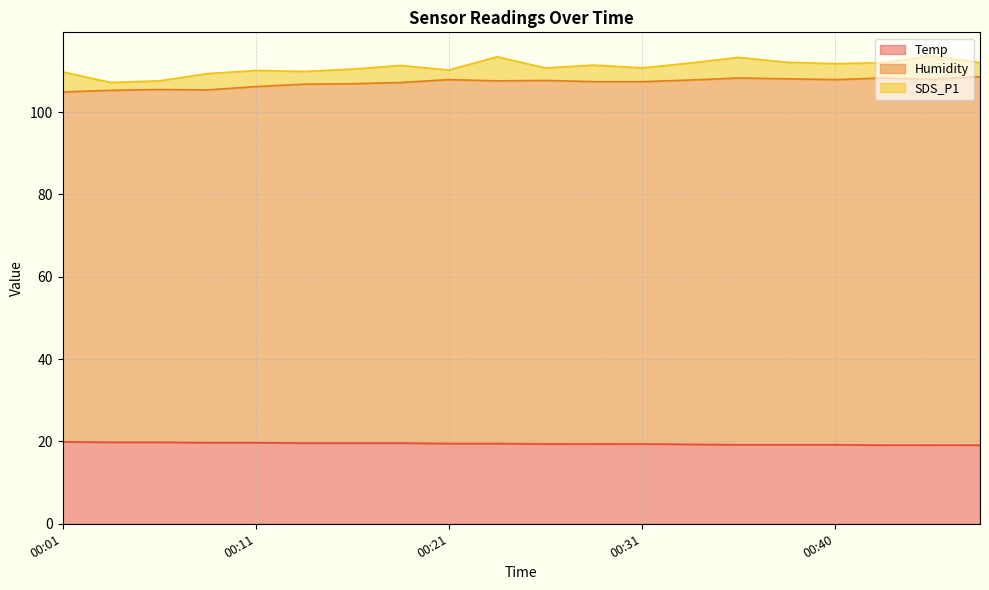

At which label is Temp closest to 19?

00:43